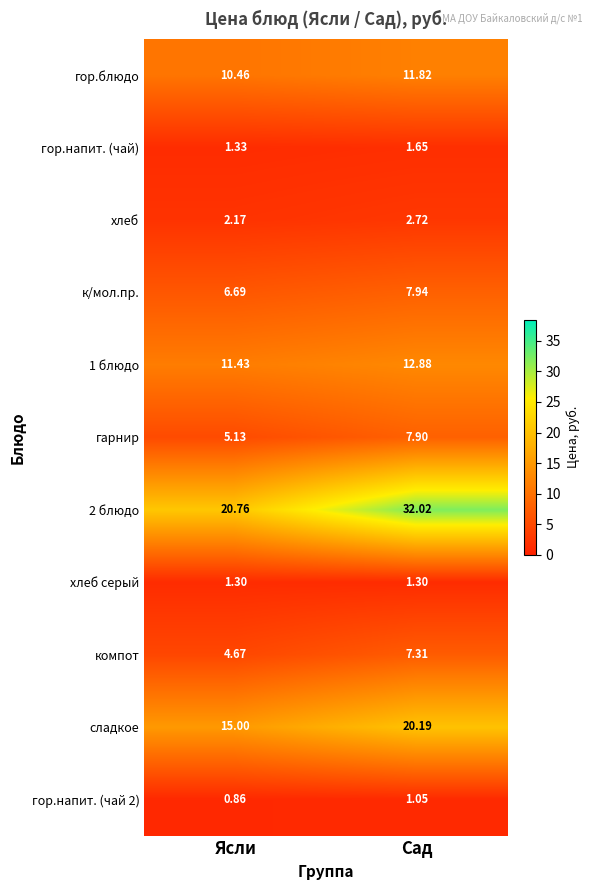

Rank the series by their maximum value, from highest to lowest.

2 блюдо, сладкое, 1 блюдо, гор.блюдо, к/мол.пр., гарнир, компот, хлеб, гор.напит. (чай), хлеб серый, гор.напит. (чай 2)